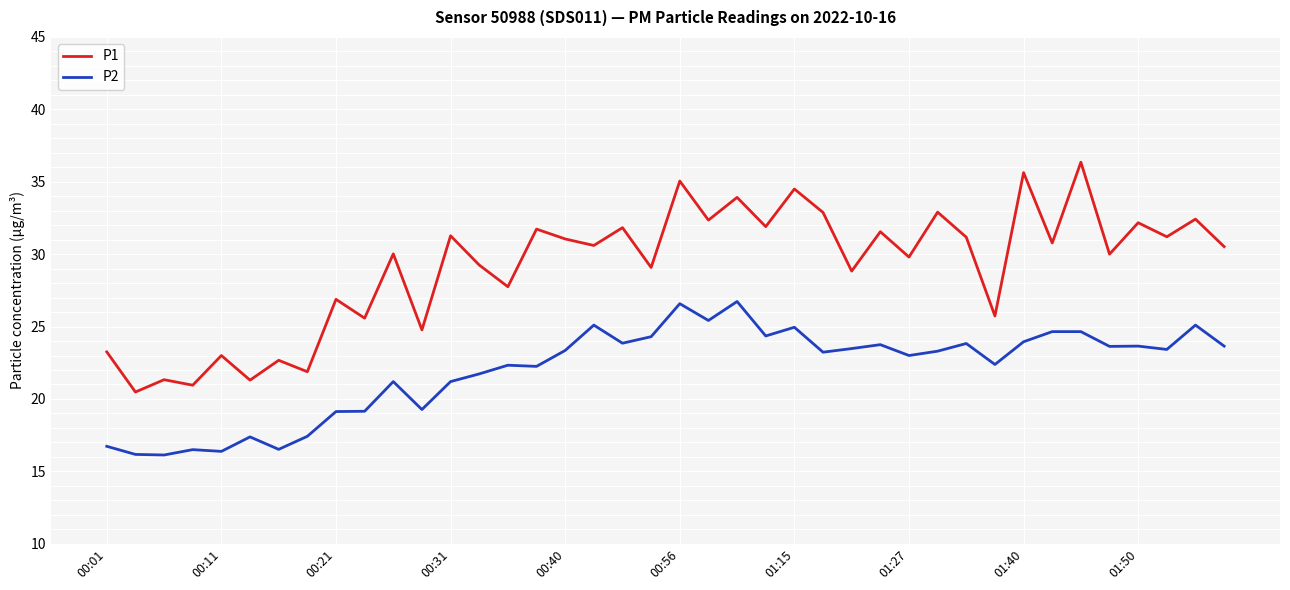

Count the number of categories in the chart.

40